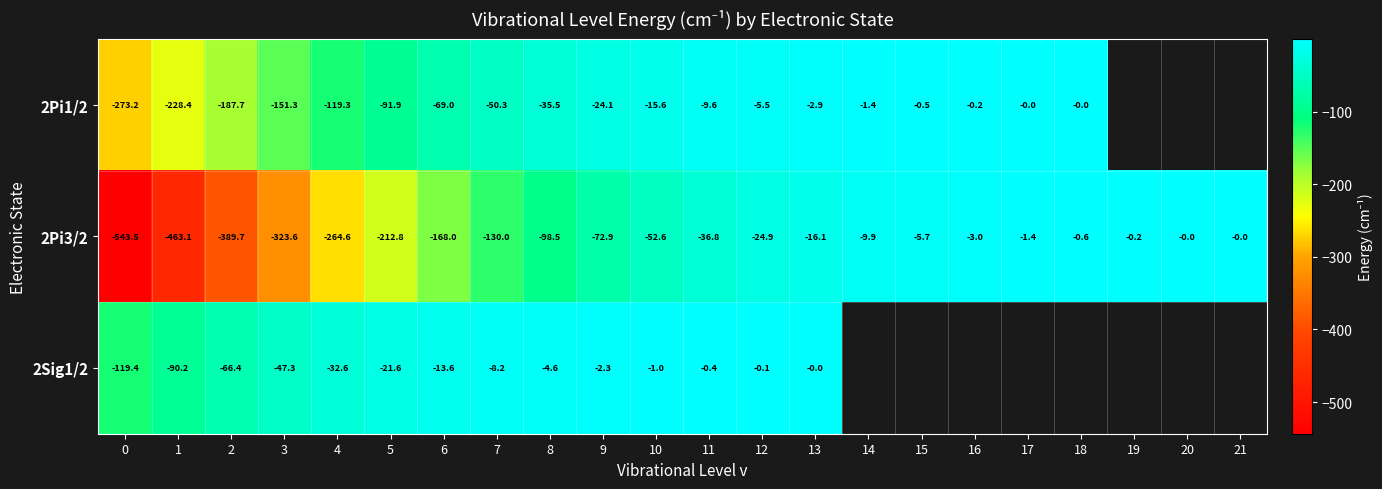

True or false: 2Pi1/2 has a value of -119.3 at 4.

True